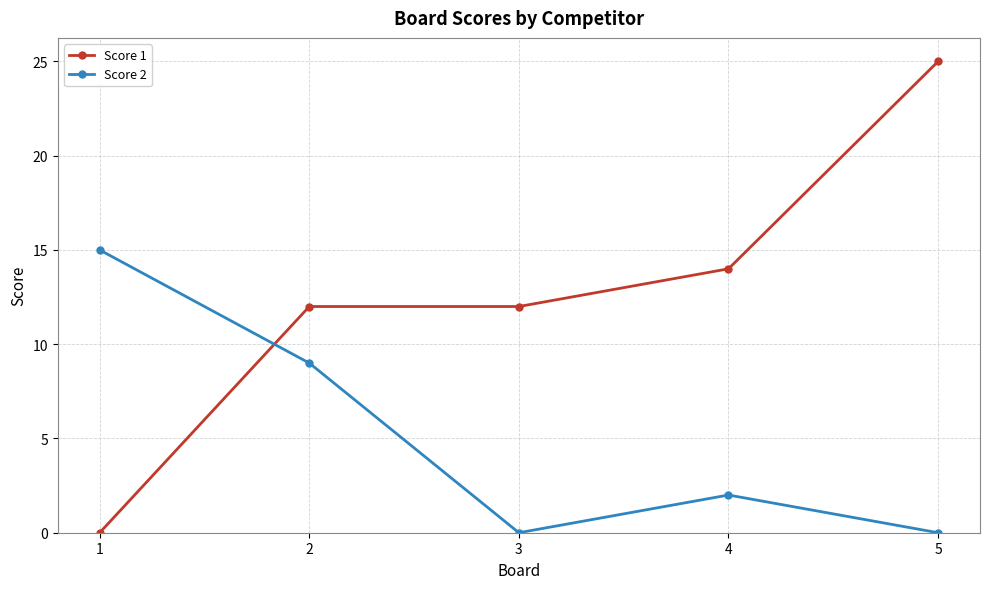

What is the difference between the Score 1 values at 3 and 4?

2